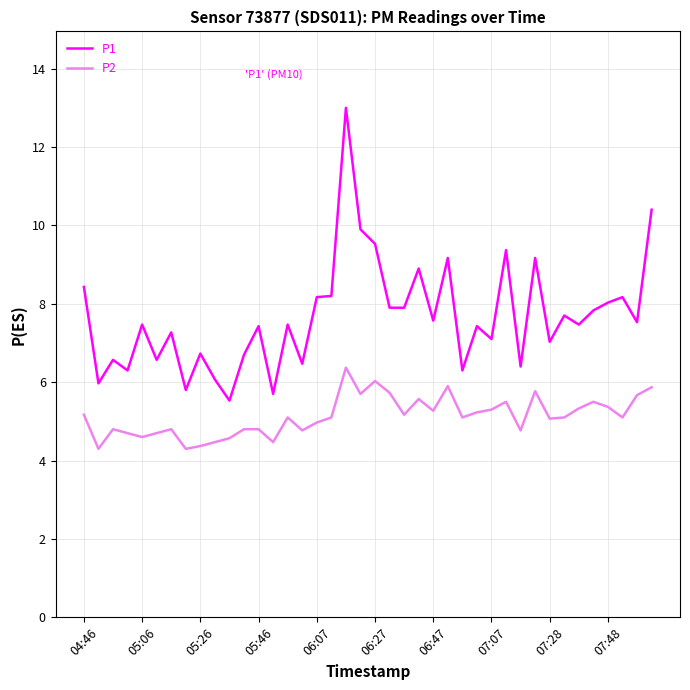

True or false: P2 and P1 intersect in this chart.

False